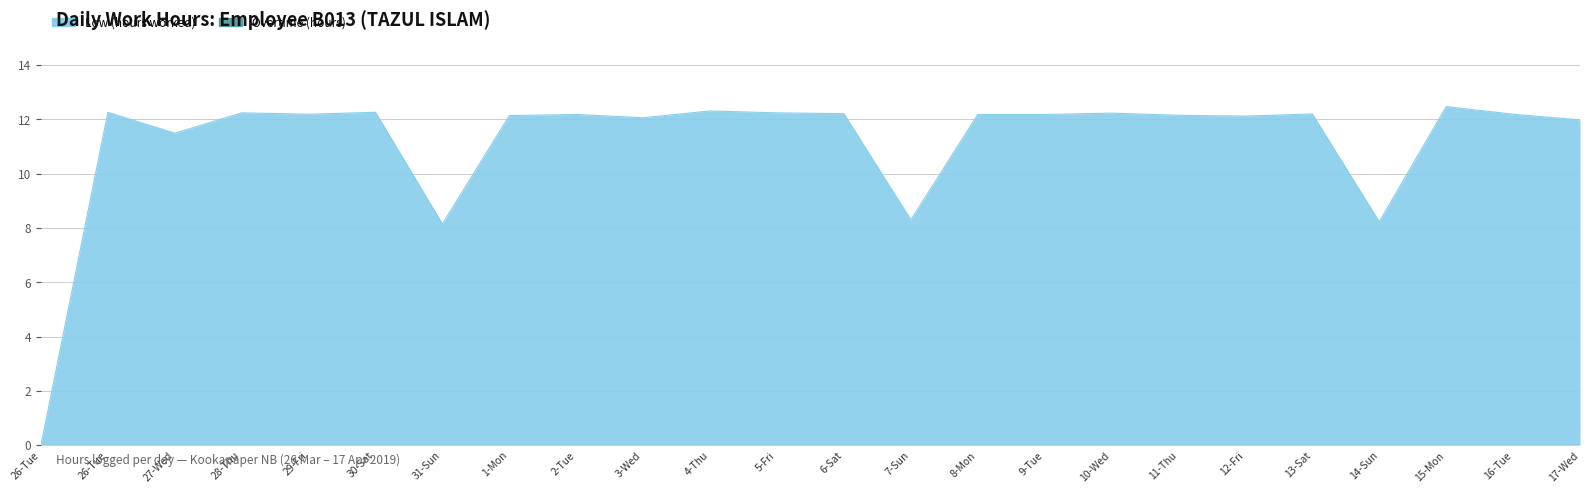

Where does the data first go above 12?

26-Tue